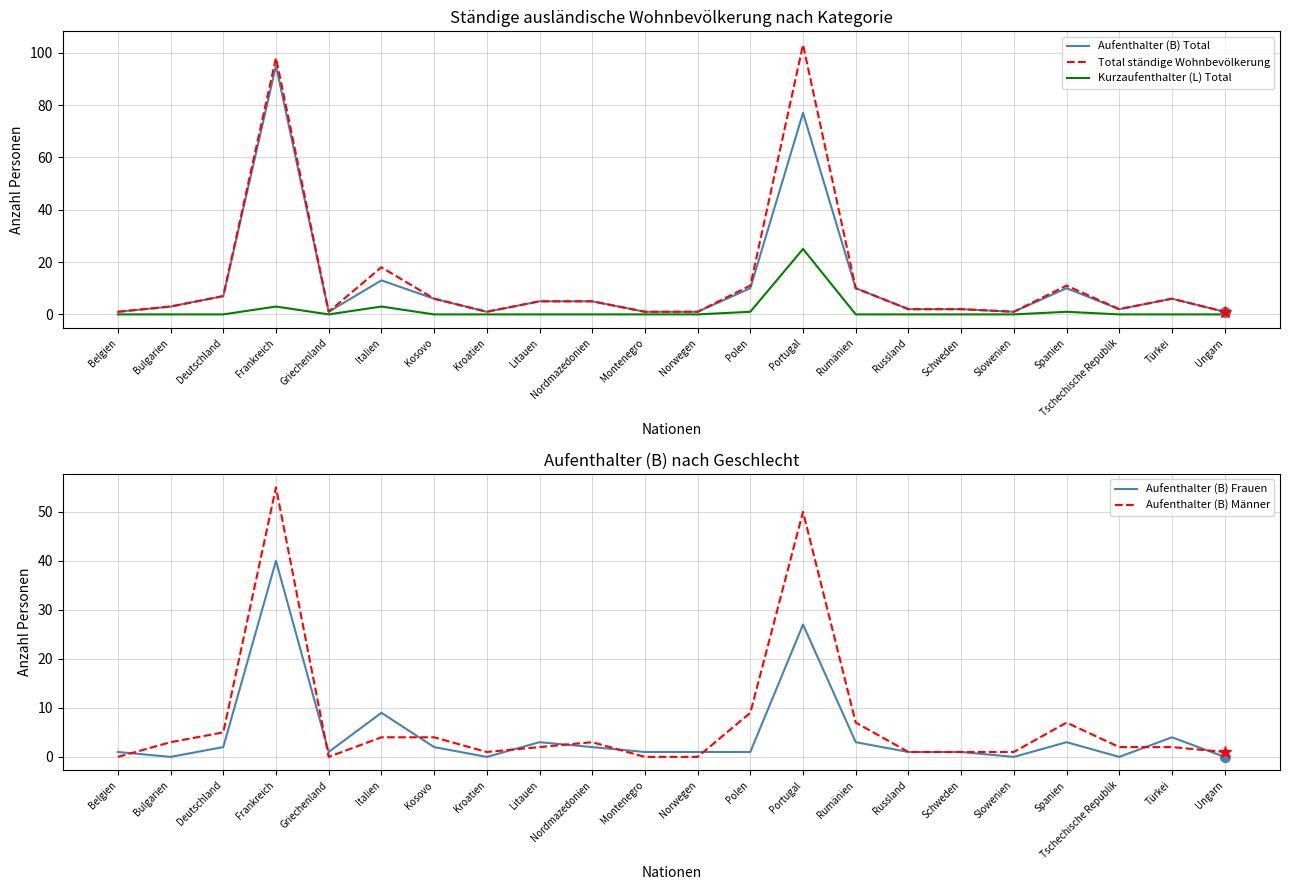

At which label does Aufenthalter (B) Männer reach its minimum?

Belgien